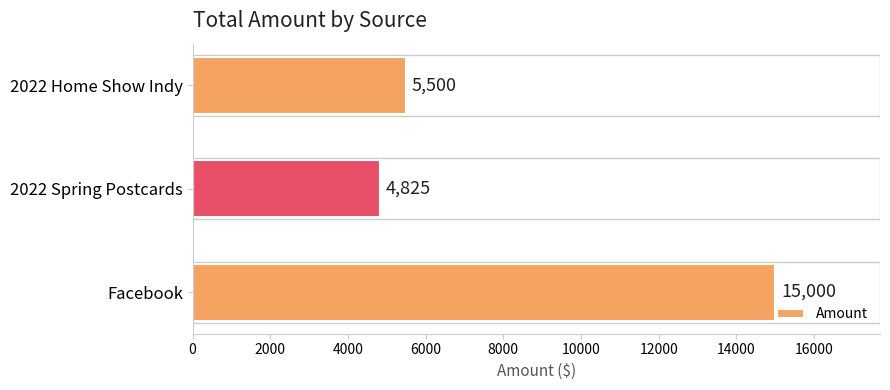

List the labels in order of value, smallest first.

2022 Spring Postcards, 2022 Home Show Indy, Facebook